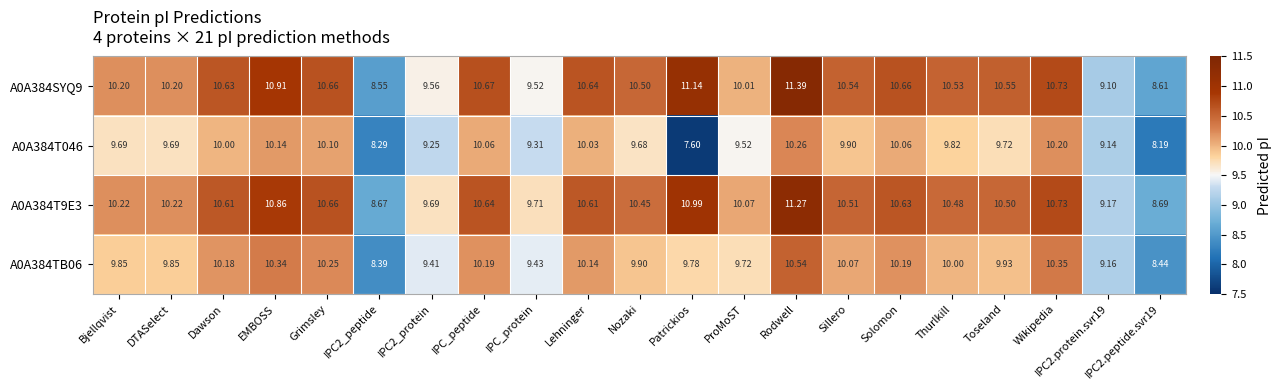

At which category does the chart reach its minimum across all series?

Patrickios